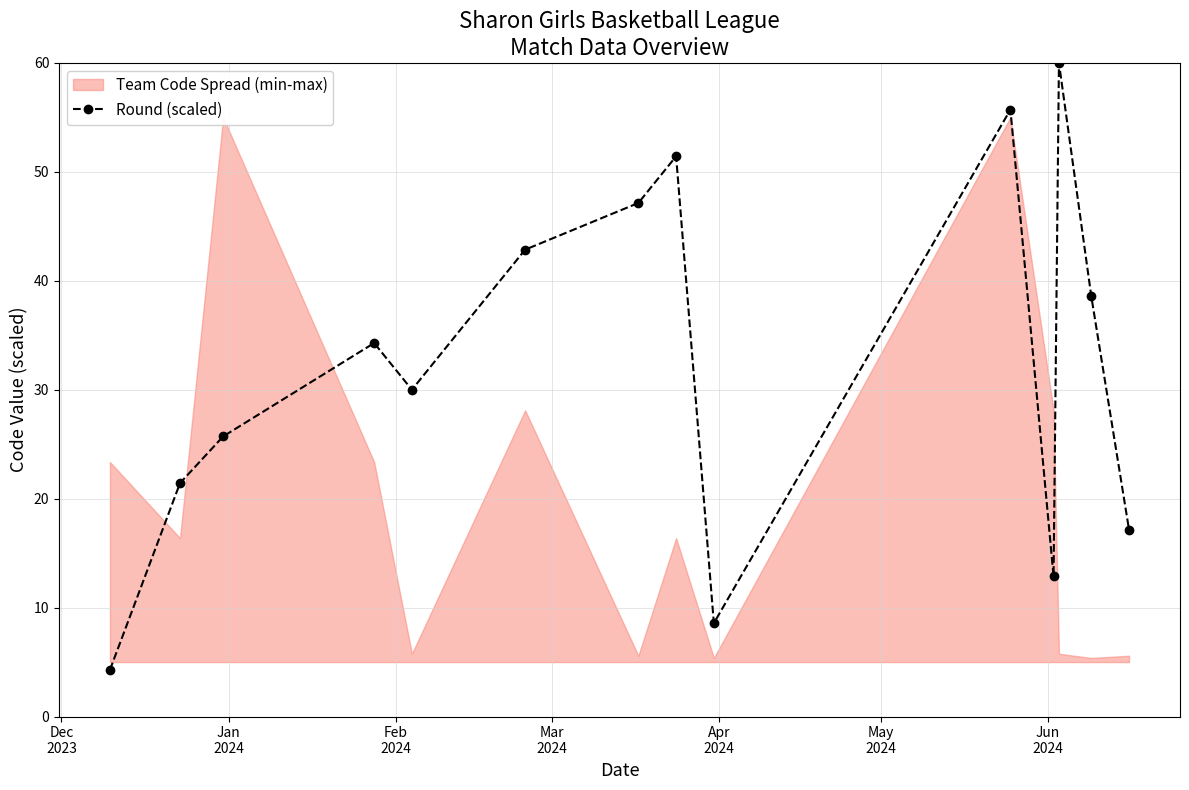

What is the lowest value of the Round (scaled) series?

4.3